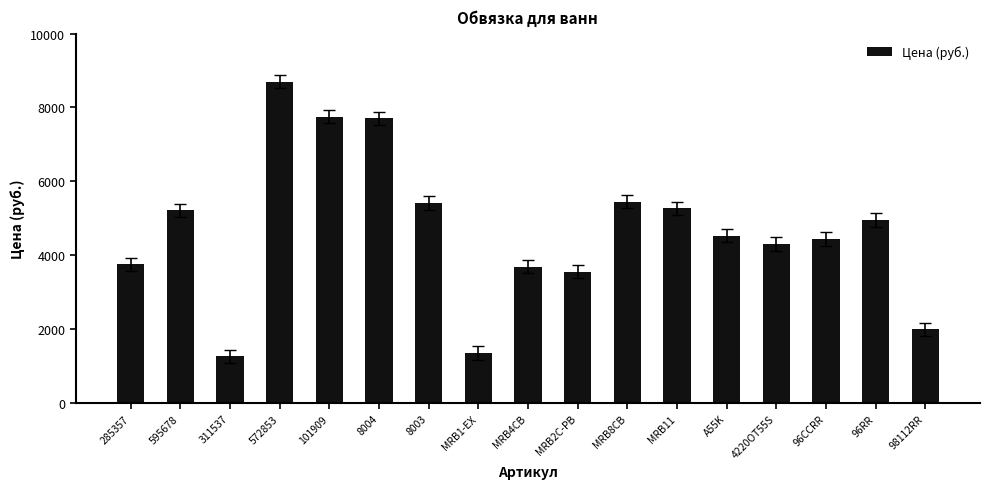

True or false: the data shows 1353.0 at MRB1-EX.

True